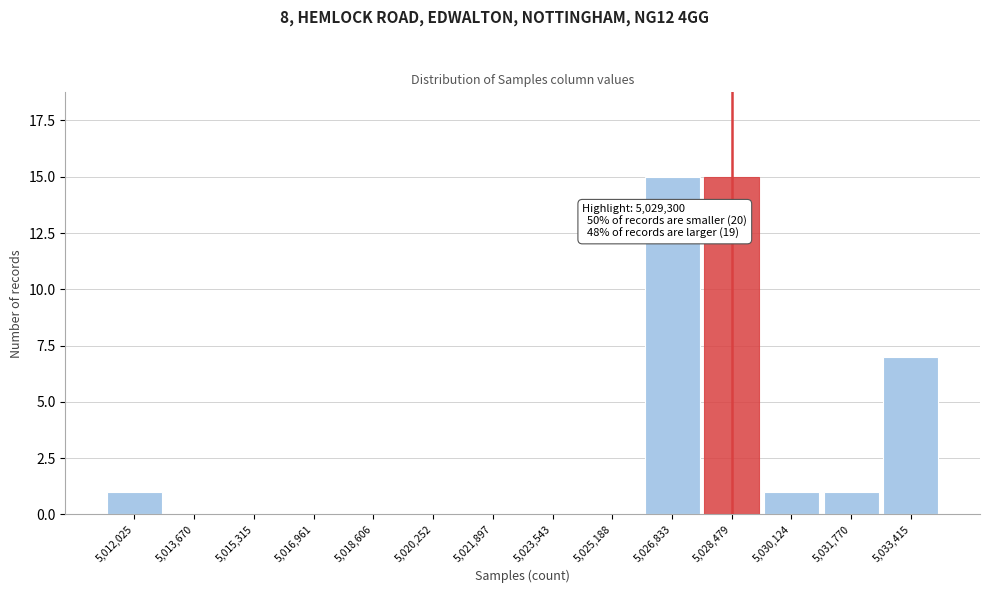

Reading left to right, transcribe all the data shown in this chart.

5,012,025=1	5,013,670=0	5,015,315=0	5,016,961=0	5,018,606=0	5,020,252=0	5,021,897=0	5,023,543=0	5,025,188=0	5,026,833=15	5,028,479=15	5,030,124=1	5,031,770=1	5,033,415=7